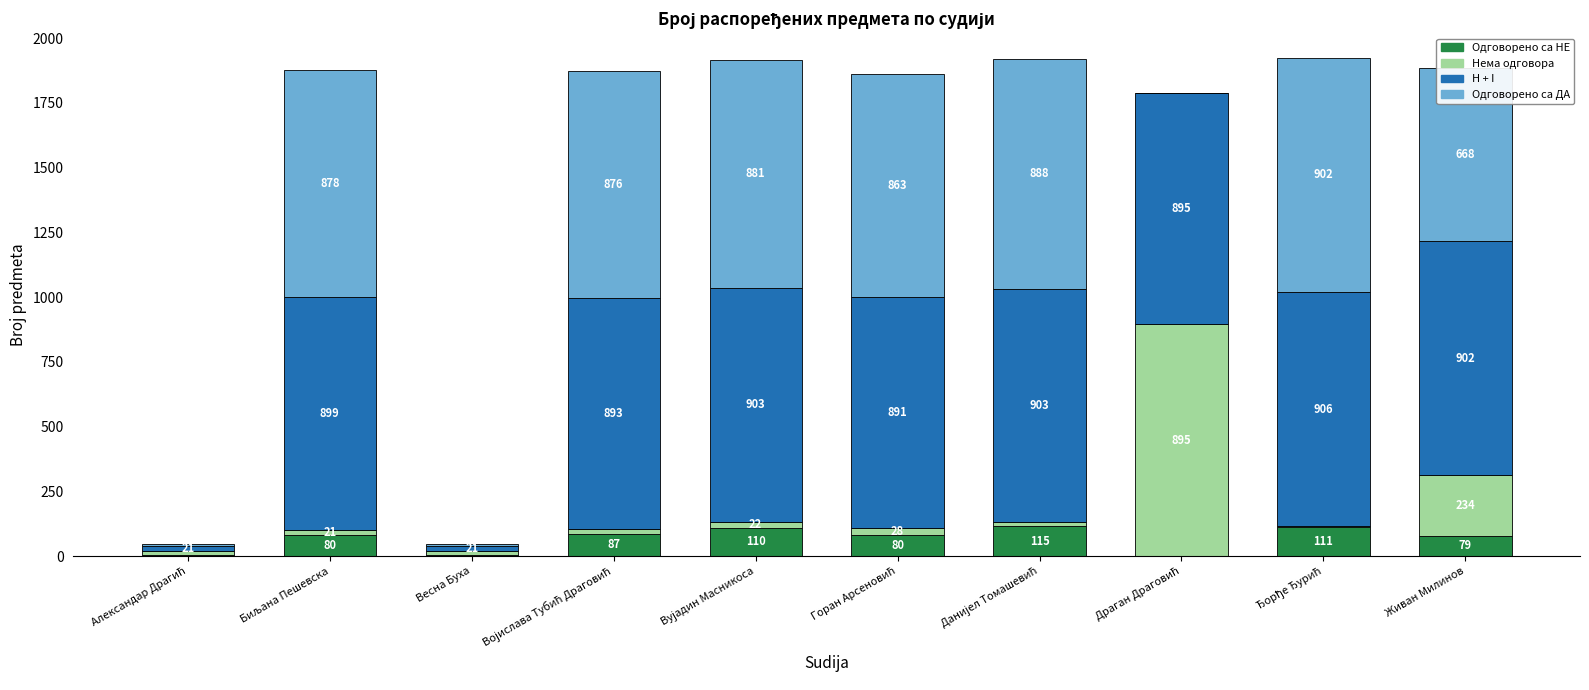

What is the highest value of the Одговорено са НЕ series?

115